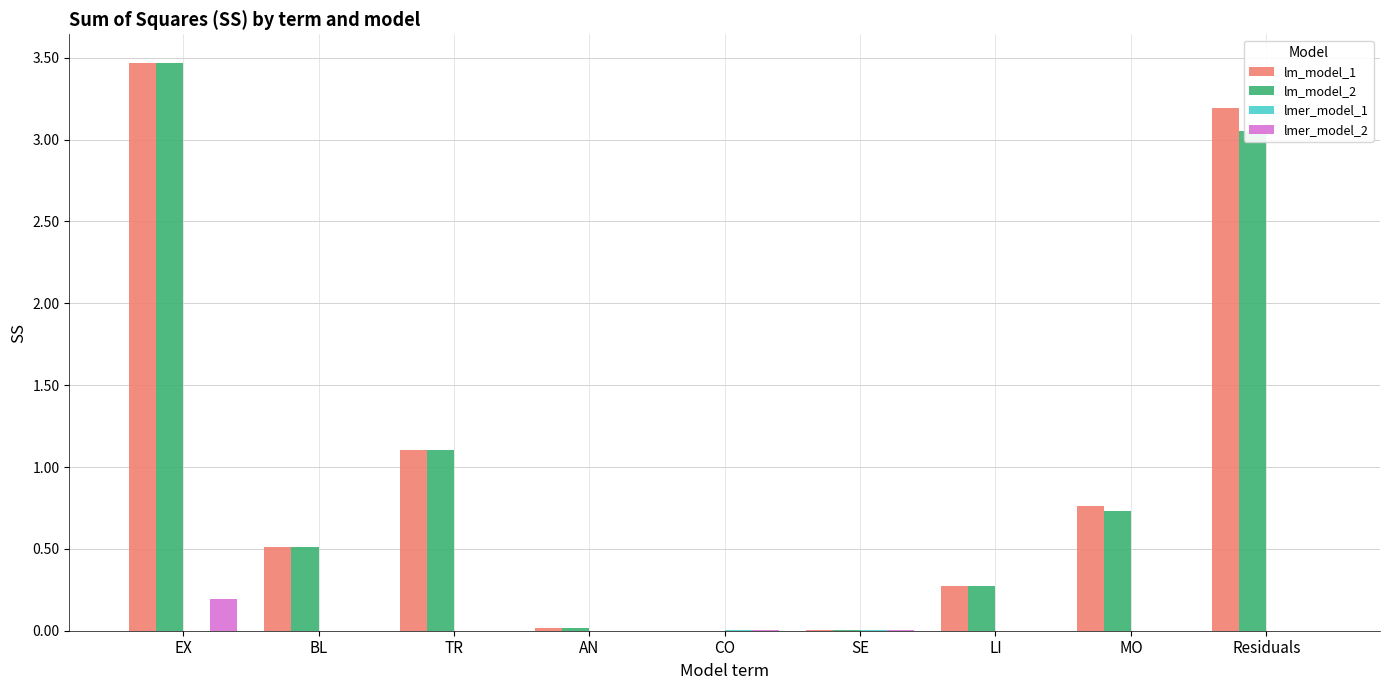

True or false: lmer_model_2 has a value of 0.0 at LI.

True